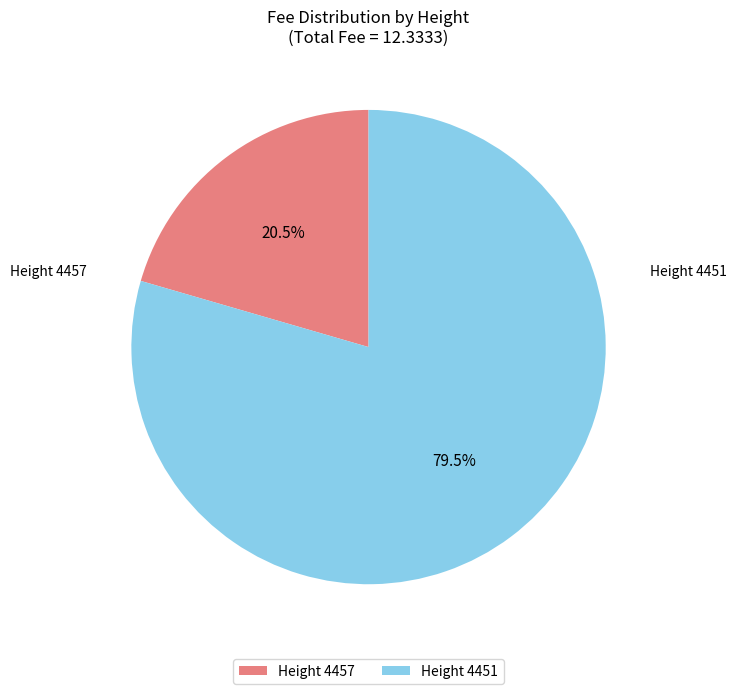

Which category has the biggest portion of the pie?

Height 4451